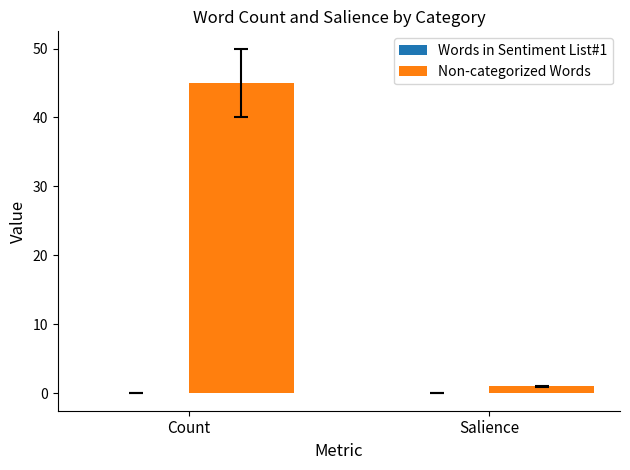

List the labels in order of value, largest first.

Count, Salience